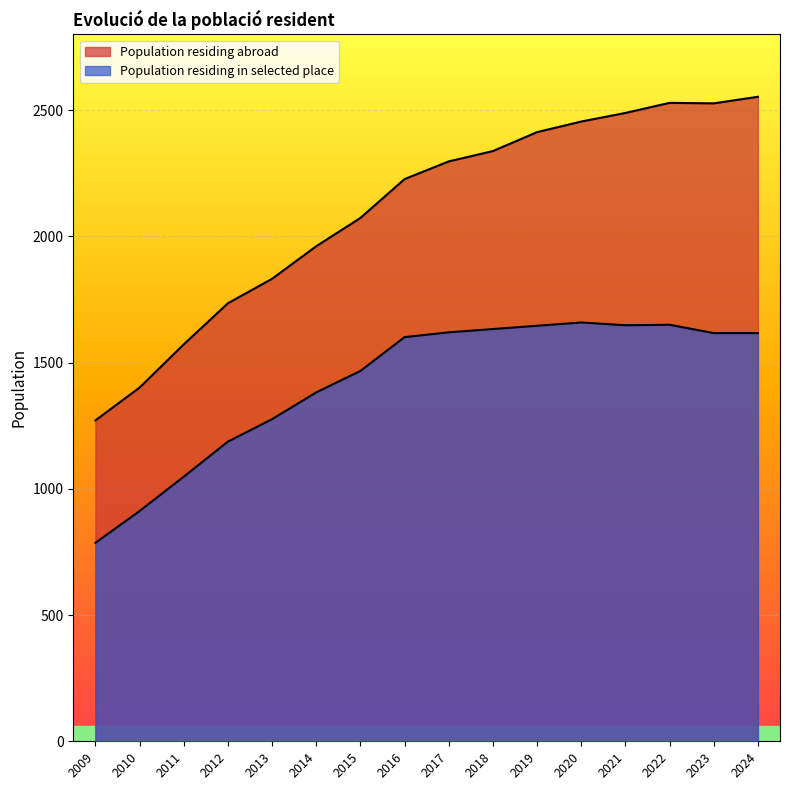

Rank the categories by Population residing abroad value from lowest to highest.

2009, 2010, 2011, 2012, 2013, 2014, 2015, 2016, 2017, 2018, 2019, 2020, 2021, 2023, 2022, 2024